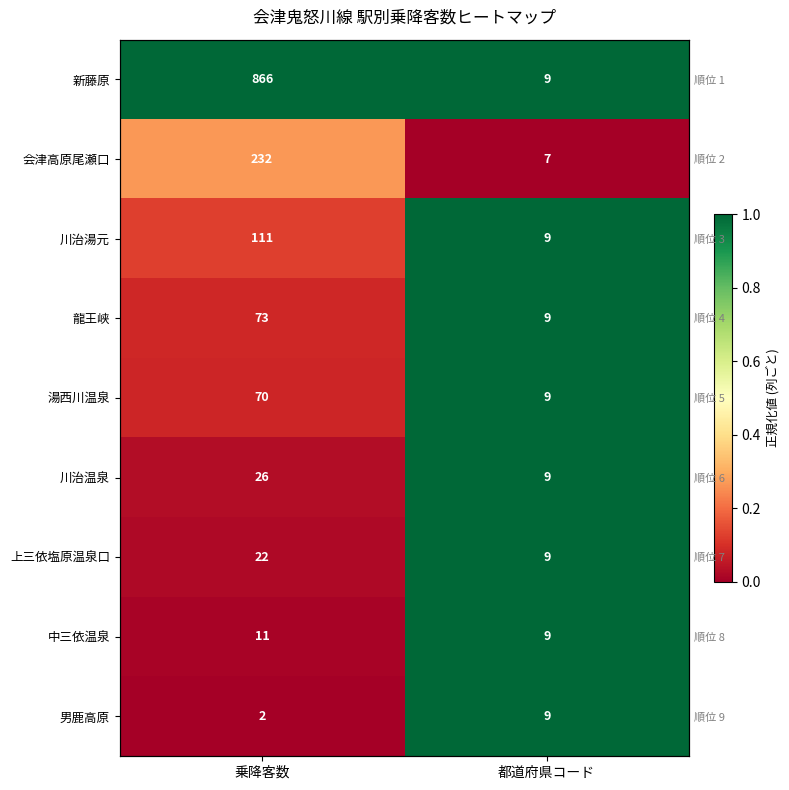

Which label corresponds to the smallest value in the chart?

都道府県コード